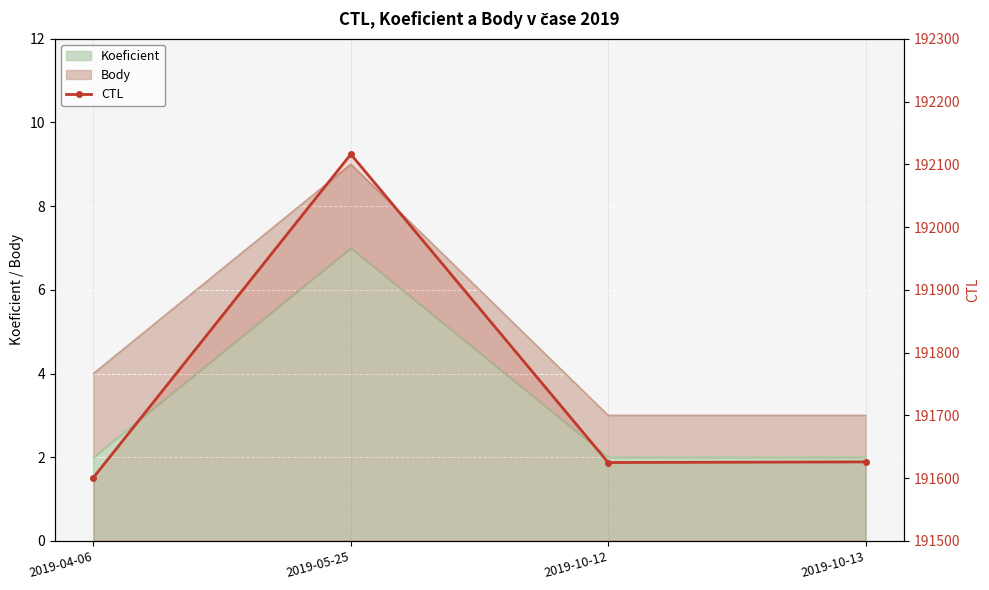

What is the greatest value displayed?

192116